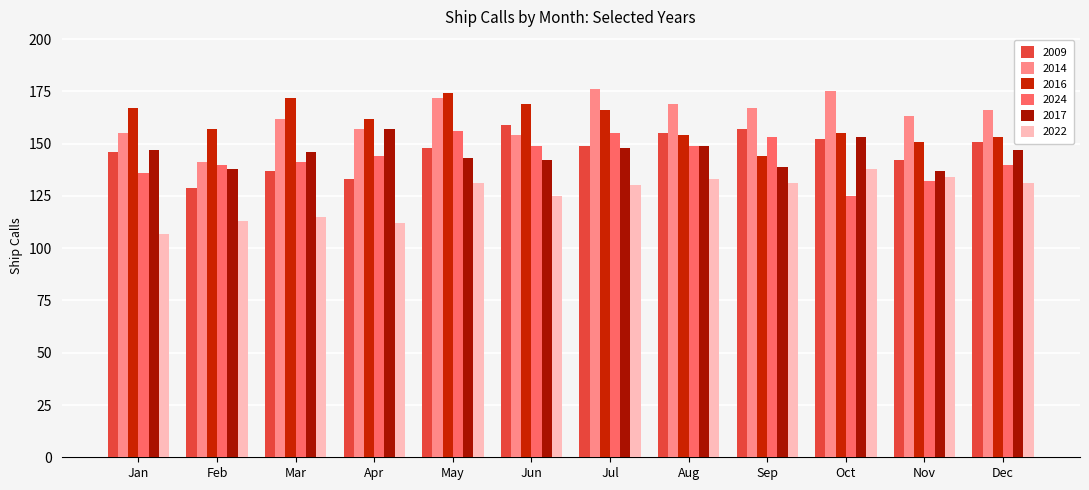

At which label is 2024 closest to 140?

Feb